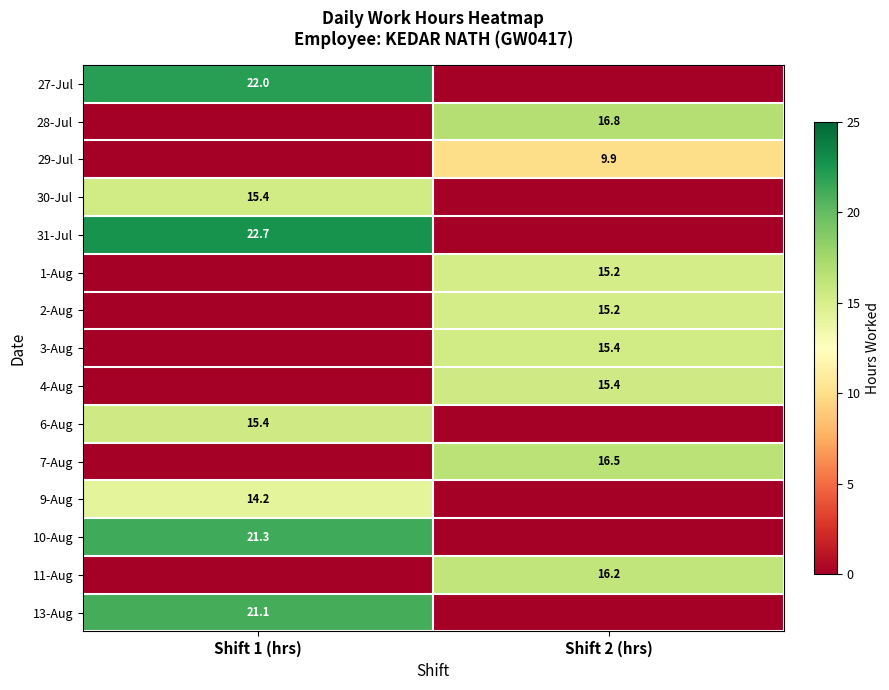

Is the value of 11-Aug at Shift 2 (hrs) greater than the value of 3-Aug at Shift 2 (hrs)?

Yes